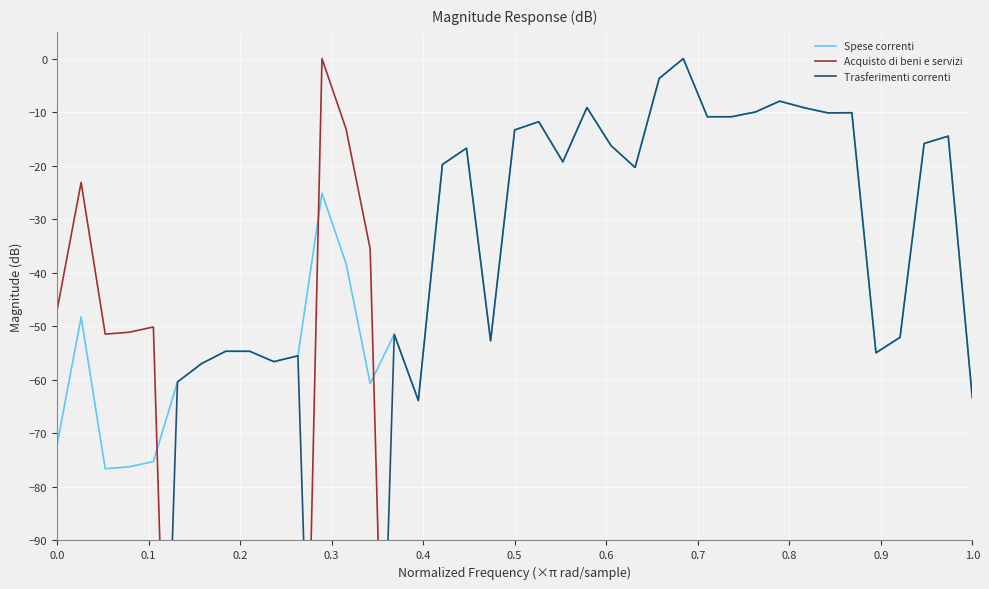

What is the label of the 4th point from the left?

0.2